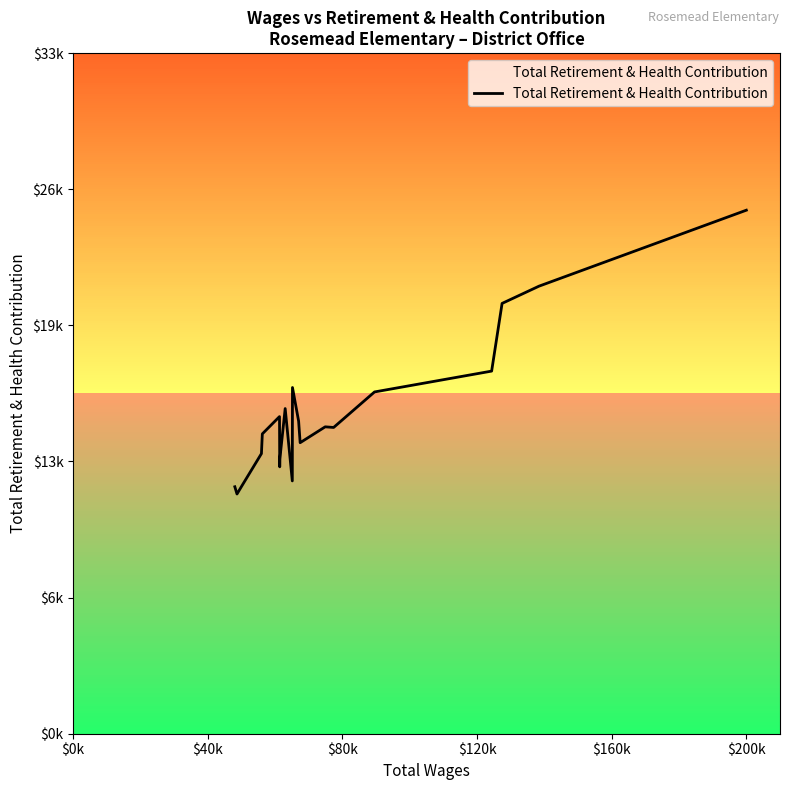

Is this an area chart (filled region under the line)?

Yes